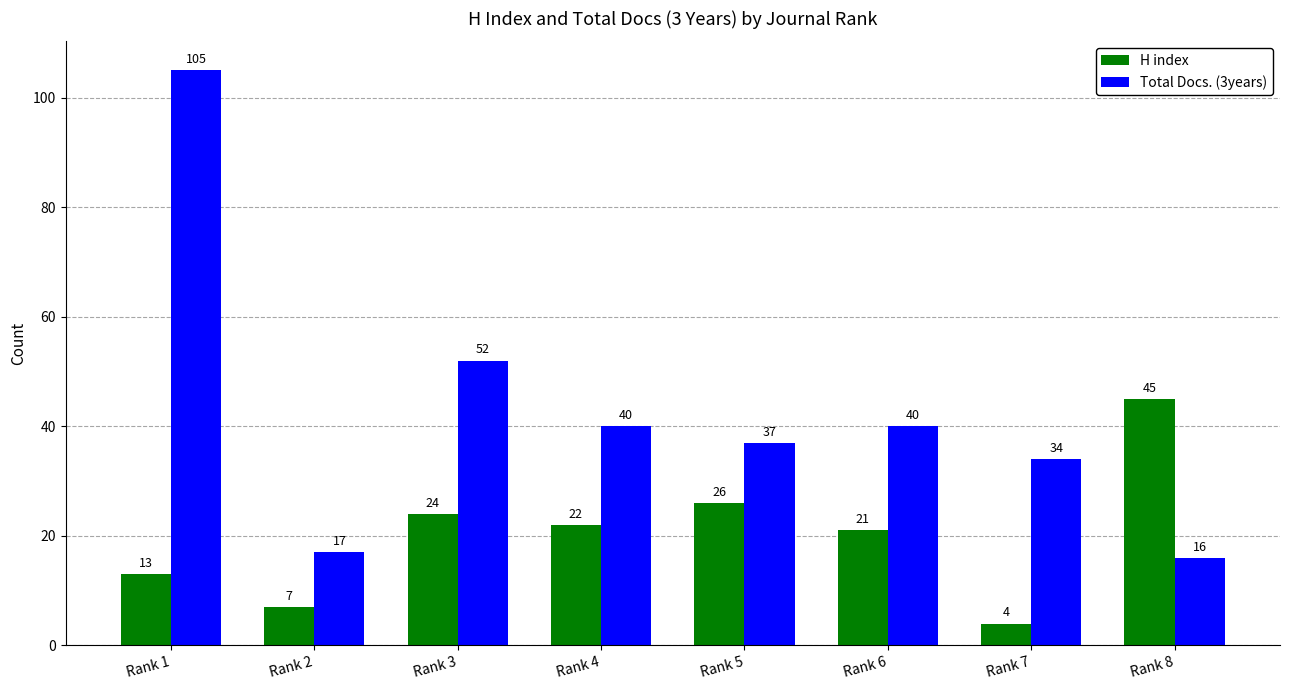

What is the approximate value of H index at Rank 1?

13